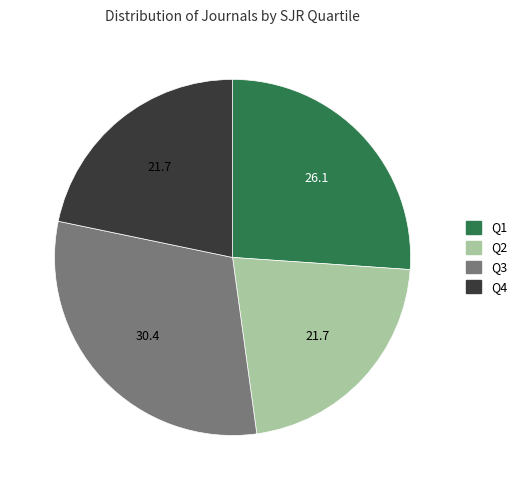

Do Q2 and Q3 together represent more than half of the pie?

Yes